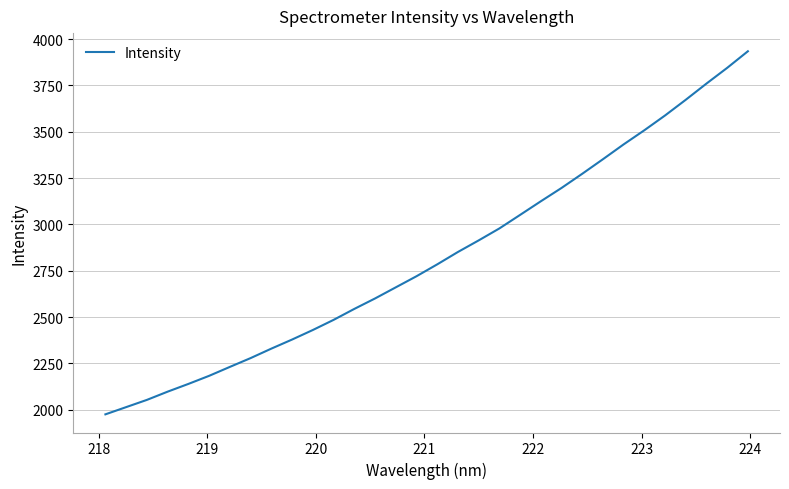

What is the smallest value displayed?

1974.8